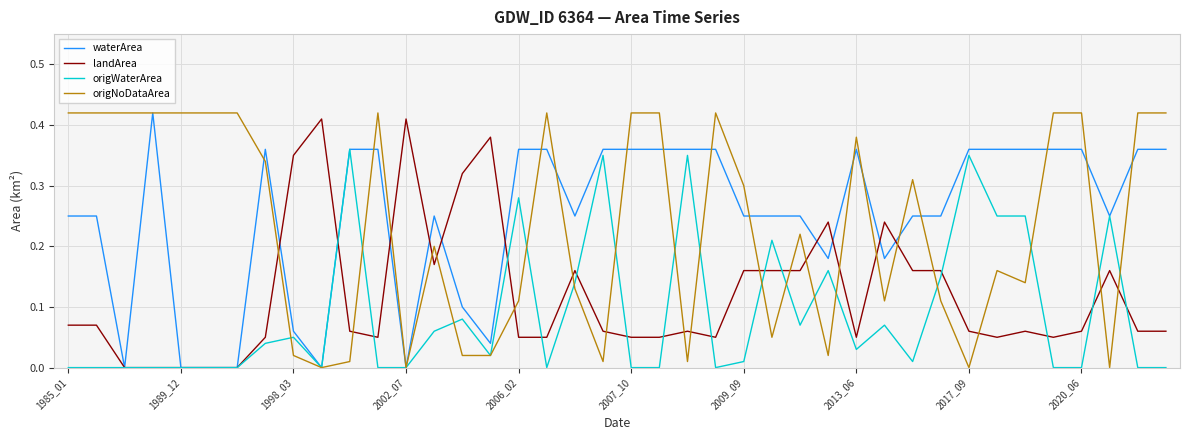

At which label does origWaterArea reach its minimum?

1985_01